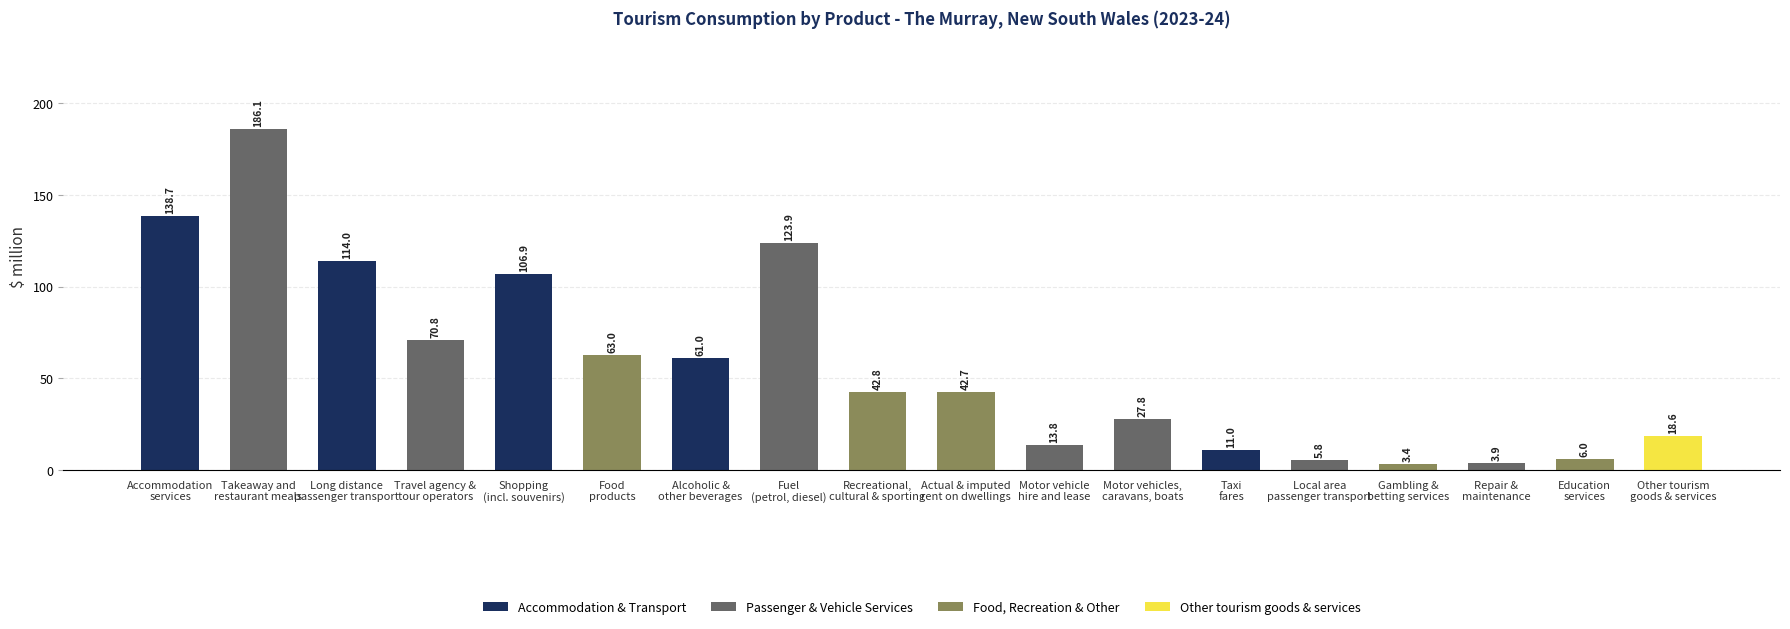

Count the number of values greater than 42.

10